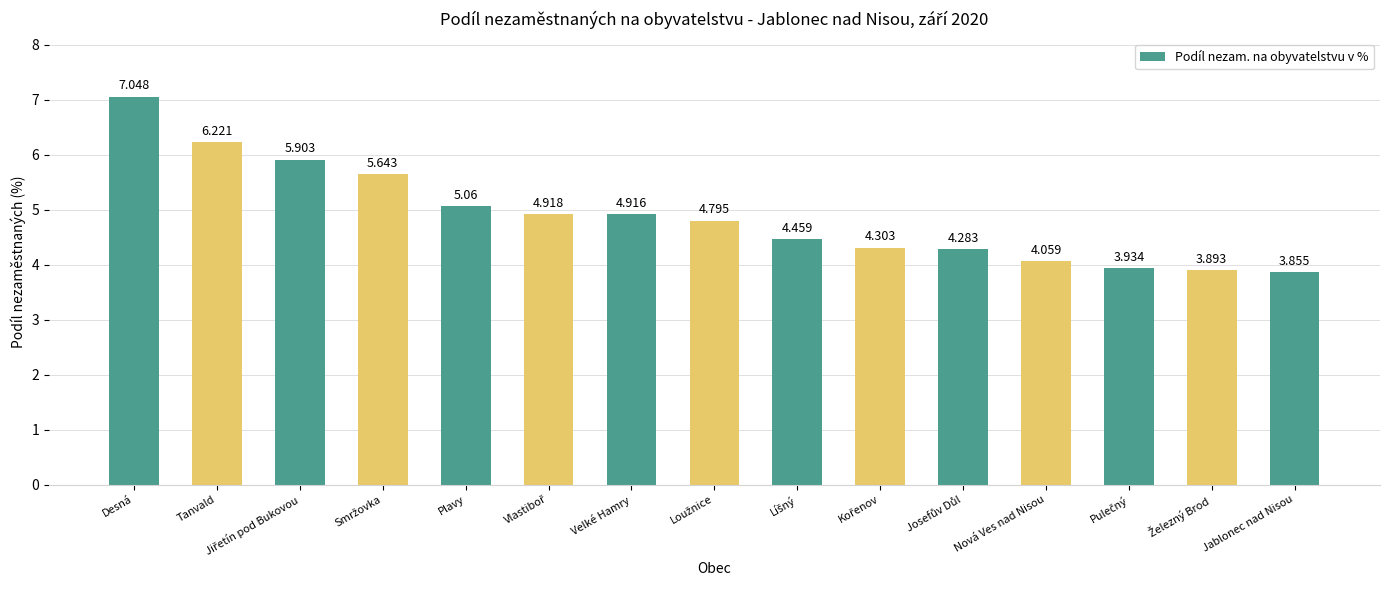

At which category does the chart reach its peak across all series?

Desná